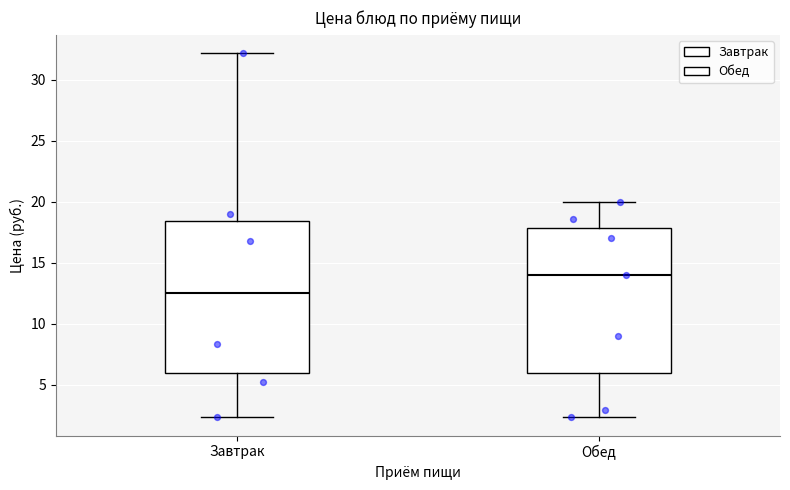

Which box has the highest median line?

Обед